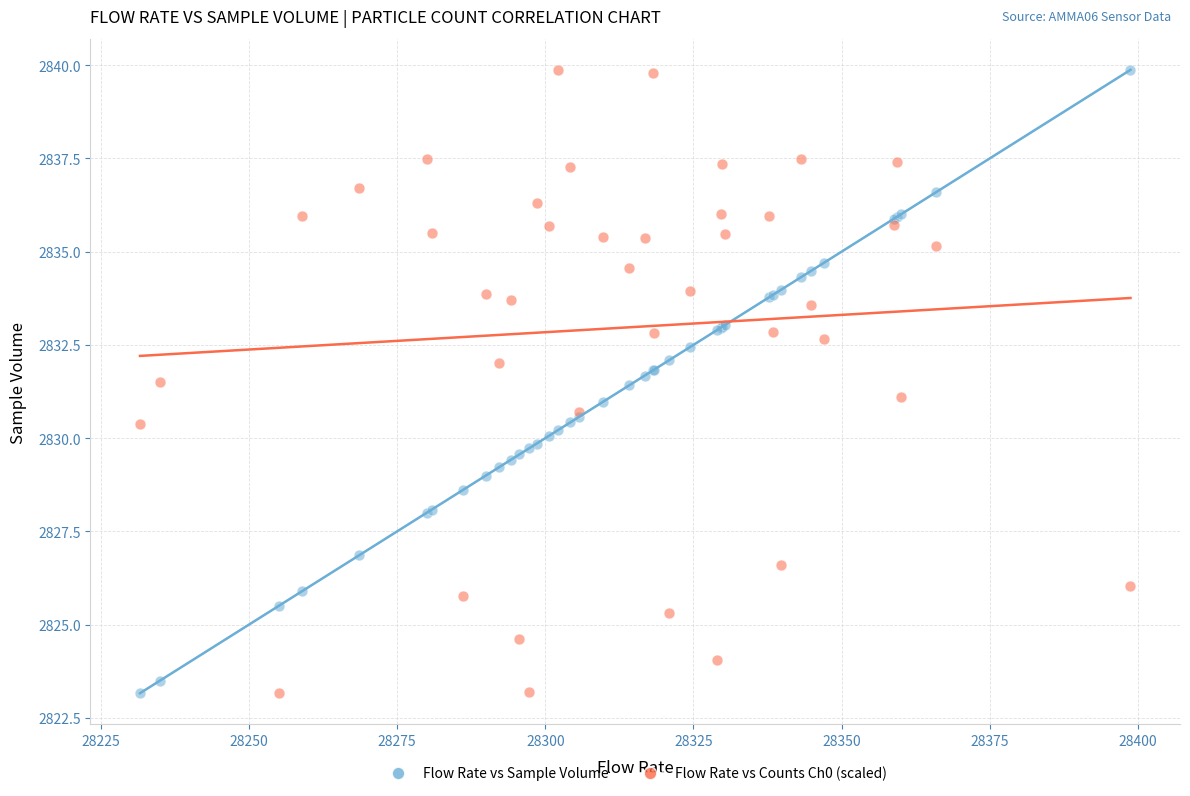

What is the X range (max minus min) for the scatter plot?

167.1